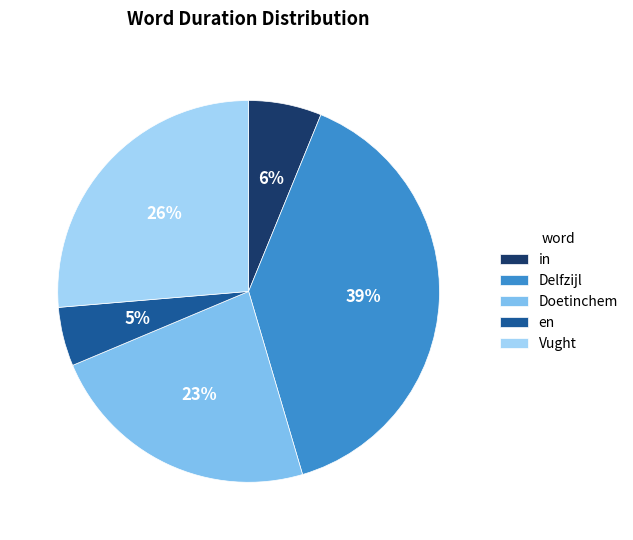

Does any single category account for the majority?

No